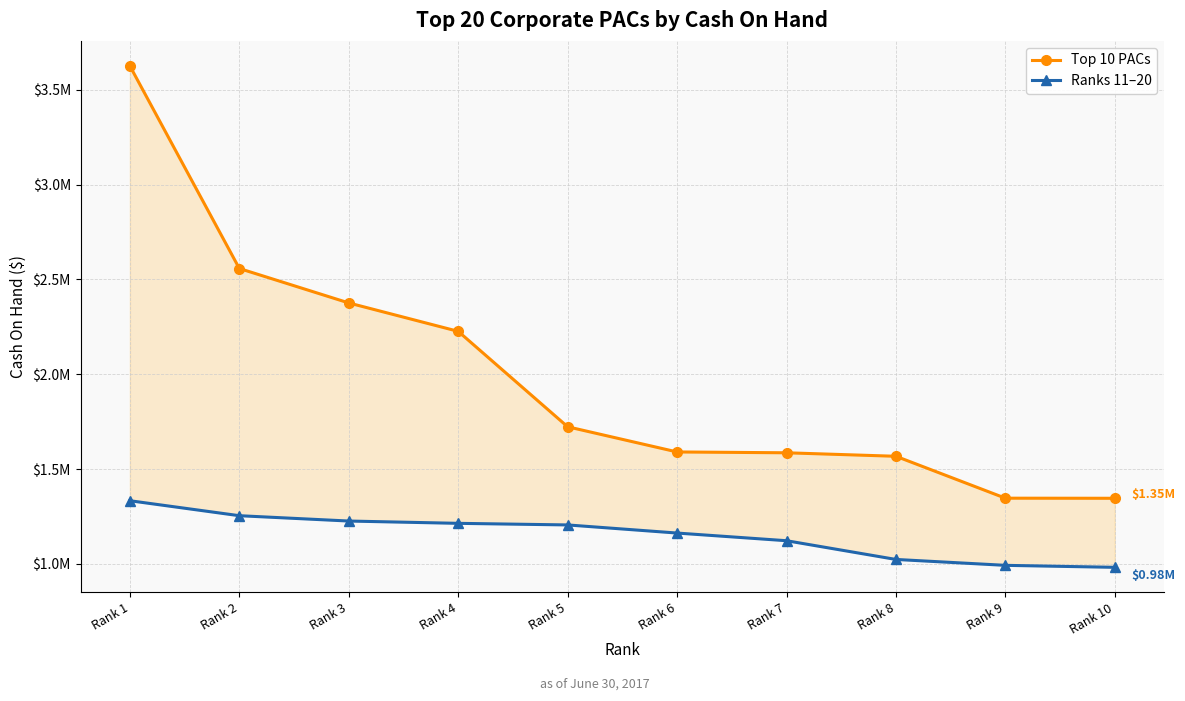

What is the minimum value for Top 10 PACs?

1345620.6